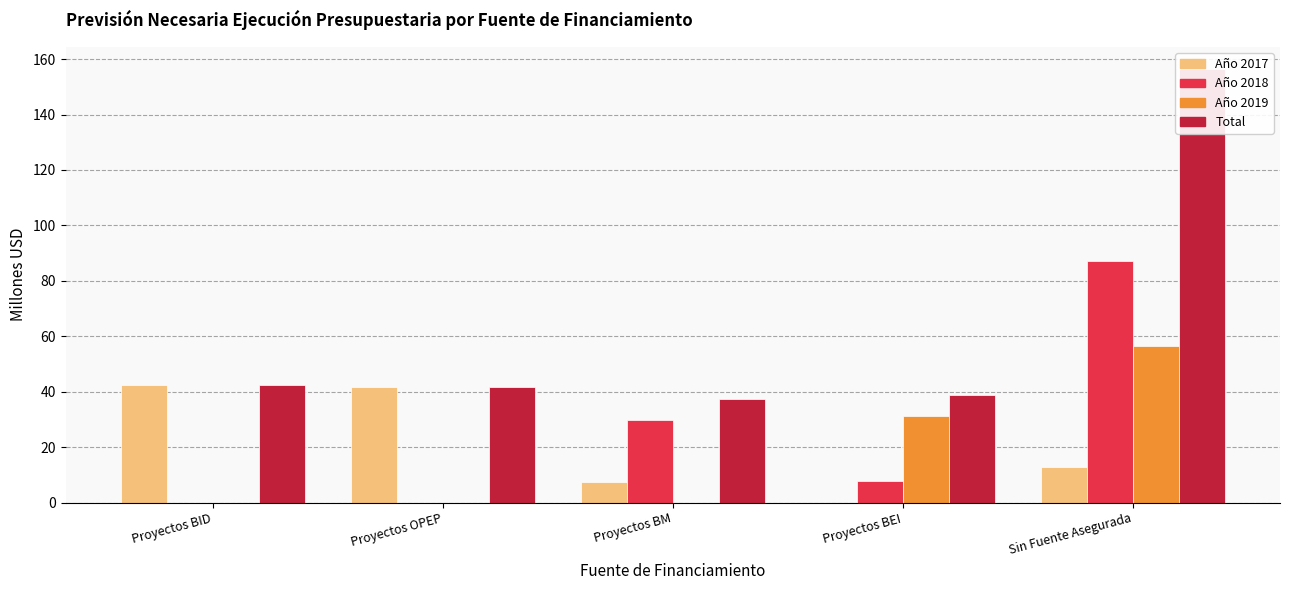

What position from the right is Proyectos BEI?

2